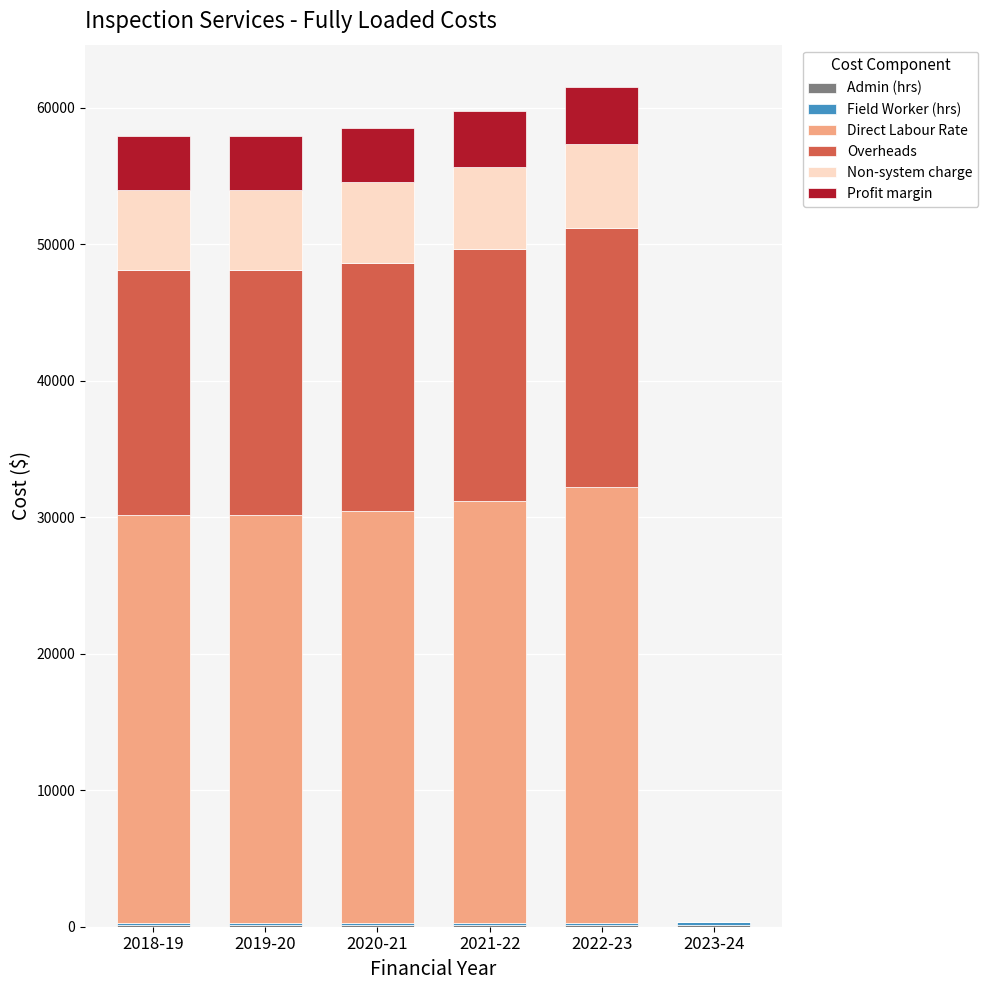

True or false: Field Worker (hrs) has a value of 172.2 at 2018-19.

True